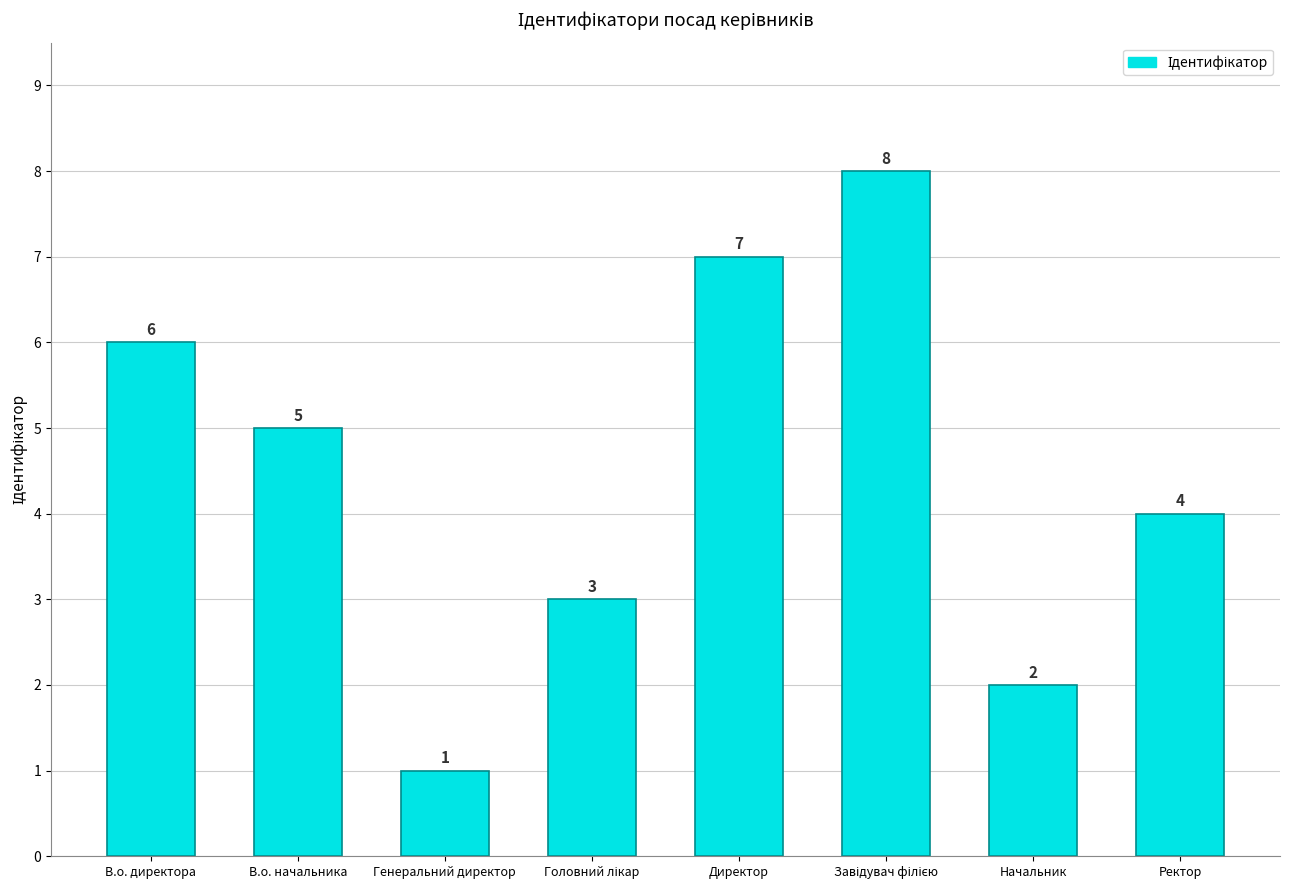

What is the value of the 3rd bar from the left?

1